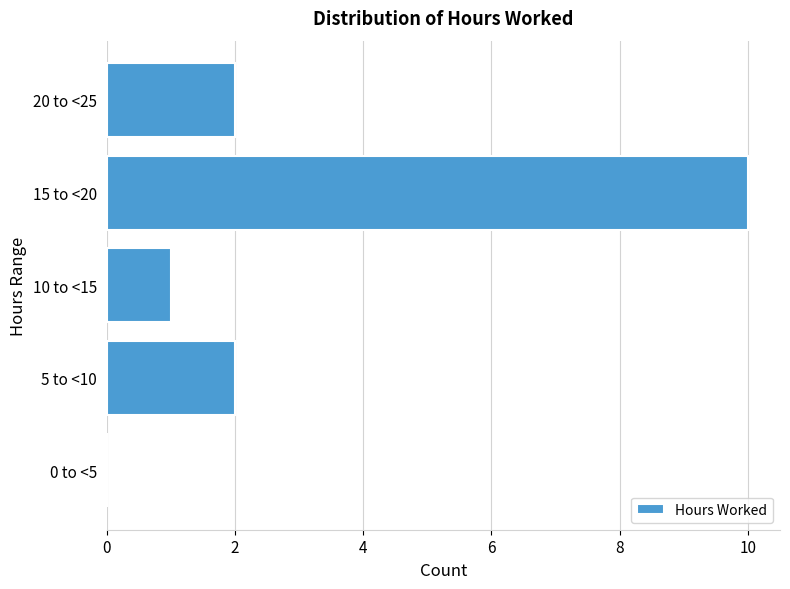

Reading bottom to top, transcribe all the data shown in this chart.

0 to <5=0	5 to <10=2	10 to <15=1	15 to <20=10	20 to <25=2